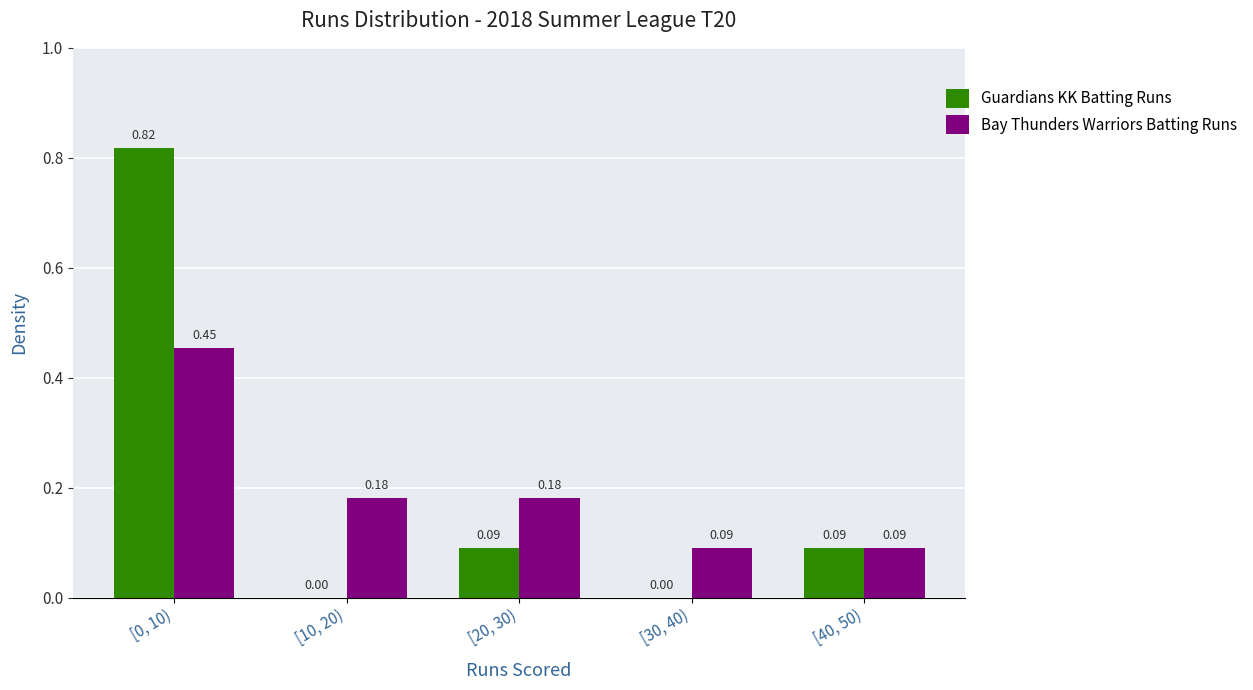

What is the total value across all series at [20, 30)?

0.3